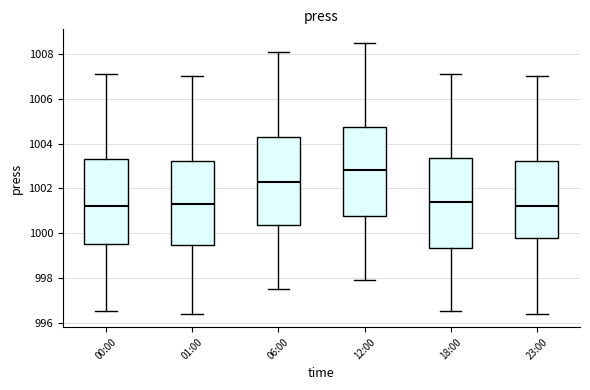

Where is the upper edge of the box for 01:00 on the y-axis? The values are not printed on the chart, so give them approximately, as read against the axis.

1003.2